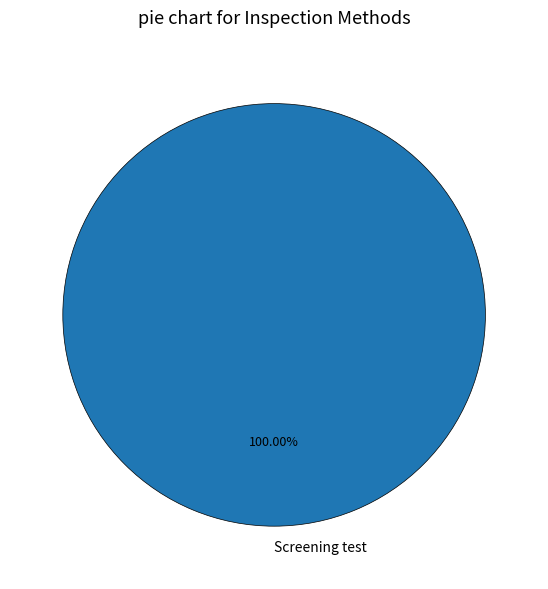

Rank the categories by value from highest to lowest.

Screening test